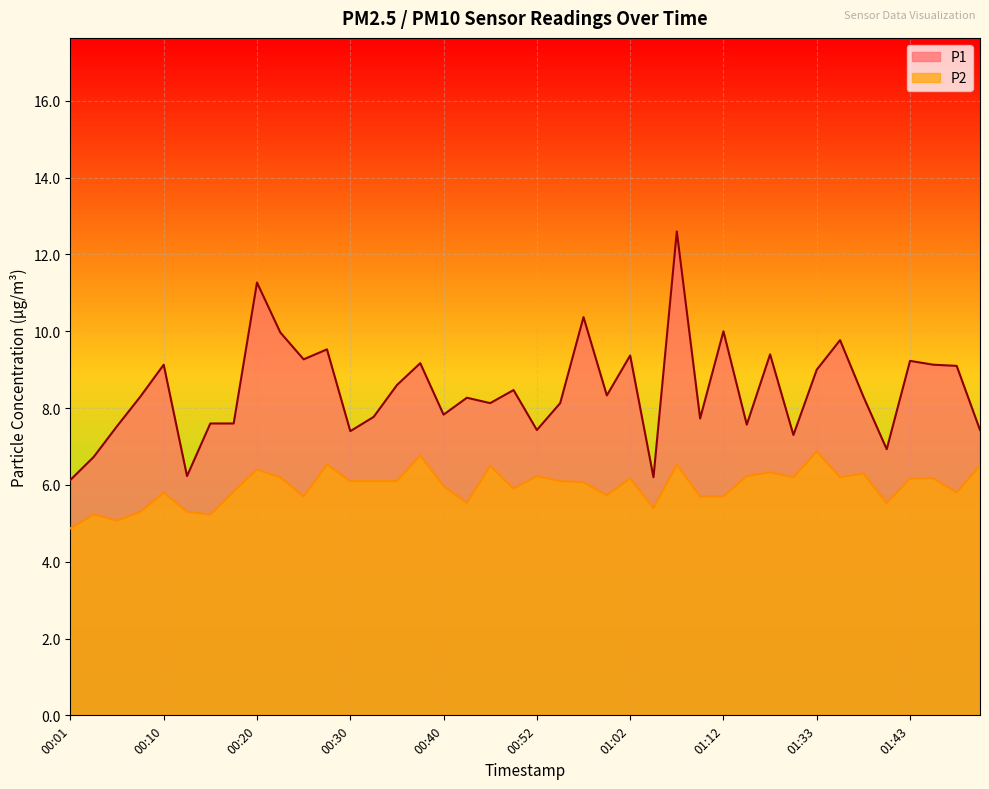

True or false: P2 has a value of 1.7 at 00:40.

False